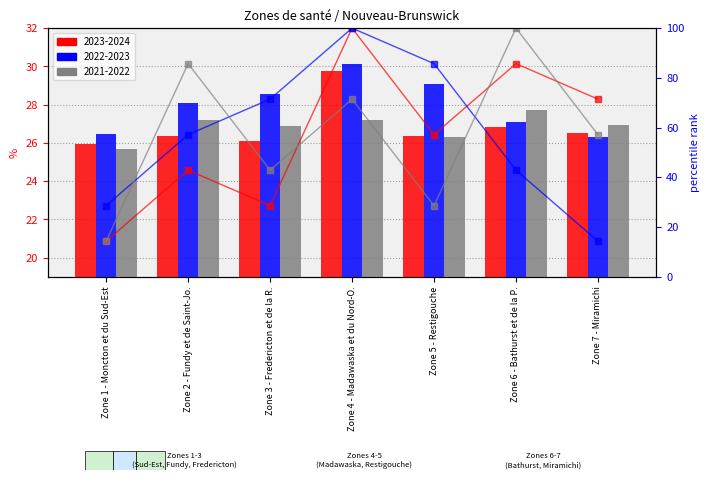

Reading left to right, list all the values displayed in this chart.

2023-2024 rank: 14.3	42.9	28.6	100.0	57.1	85.7	71.4
2022-2023 rank: 28.6	57.1	71.4	100.0	85.7	42.9	14.3
2021-2022 rank: 14.3	85.7	42.9	71.4	28.6	100.0	57.1